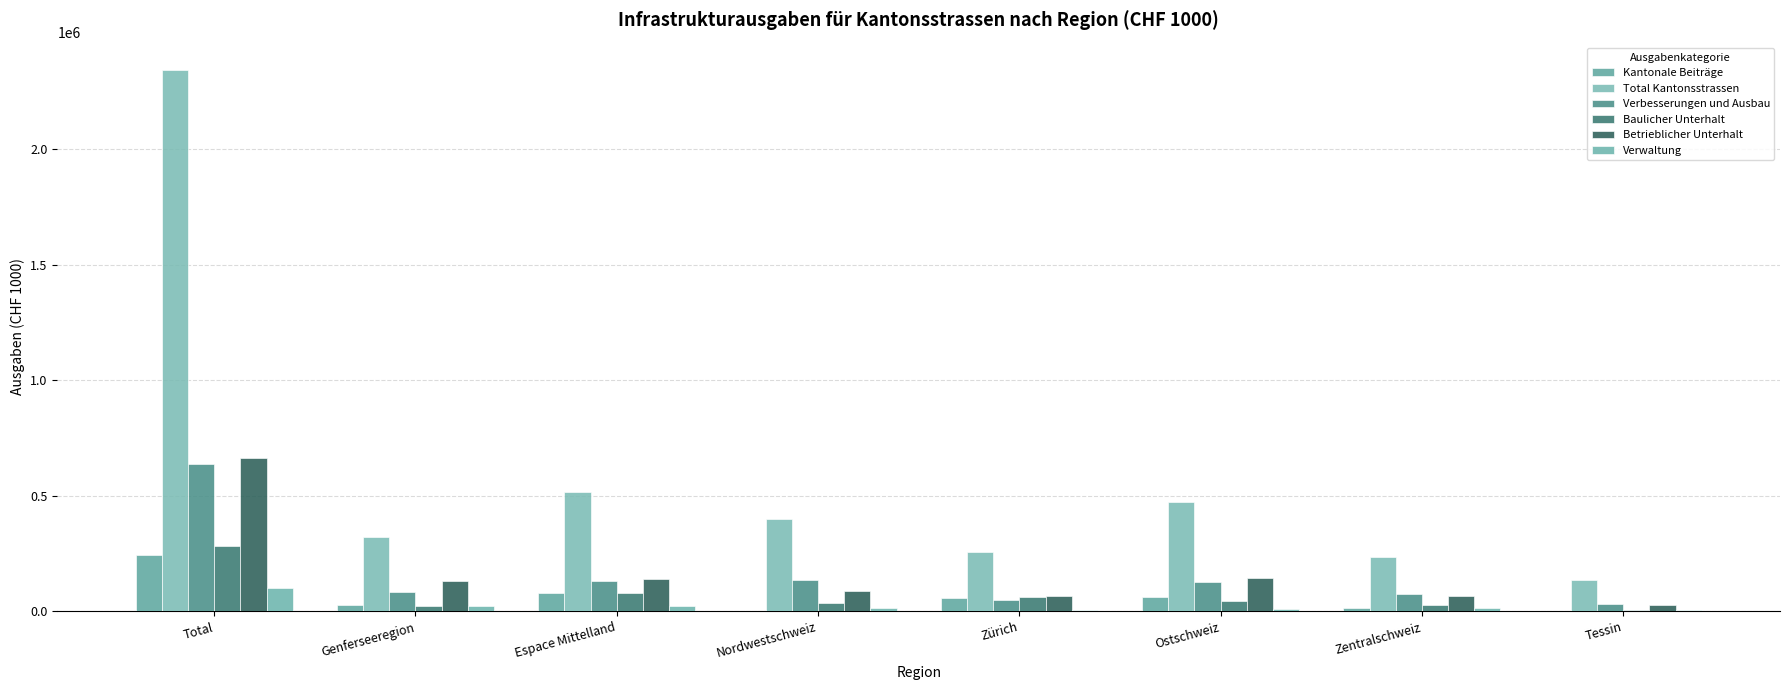

At how many categories does at least one series exceed 6690?

8